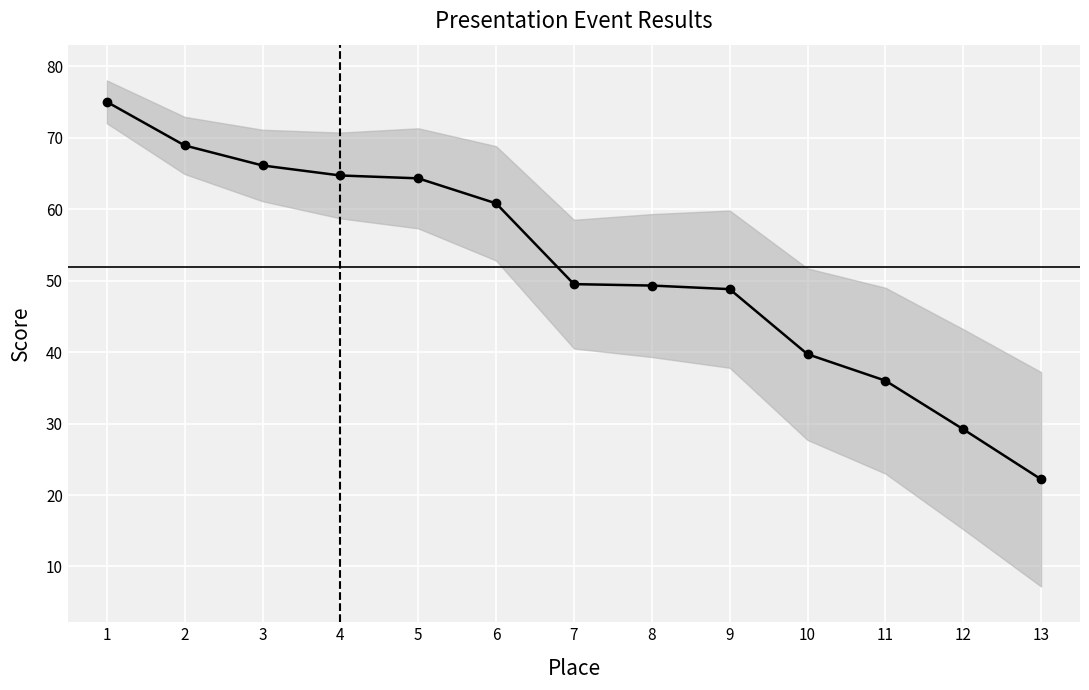

Which category has the lowest value across all series?

13